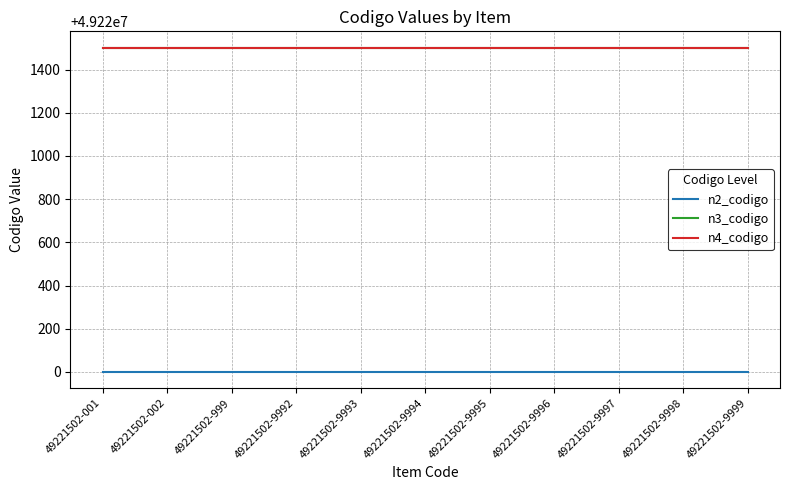

What is the maximum value for n3_codigo?

49221500